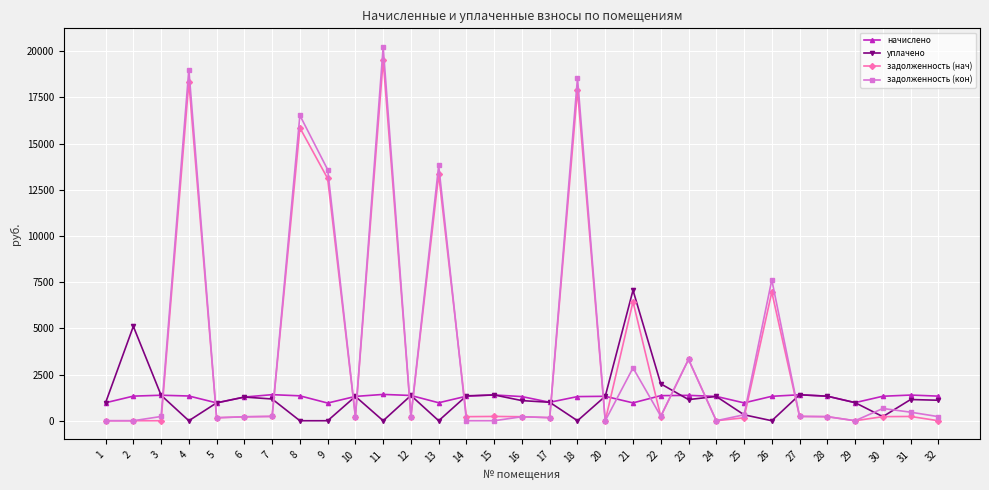

What is the total value across all series at 21?

17333.8